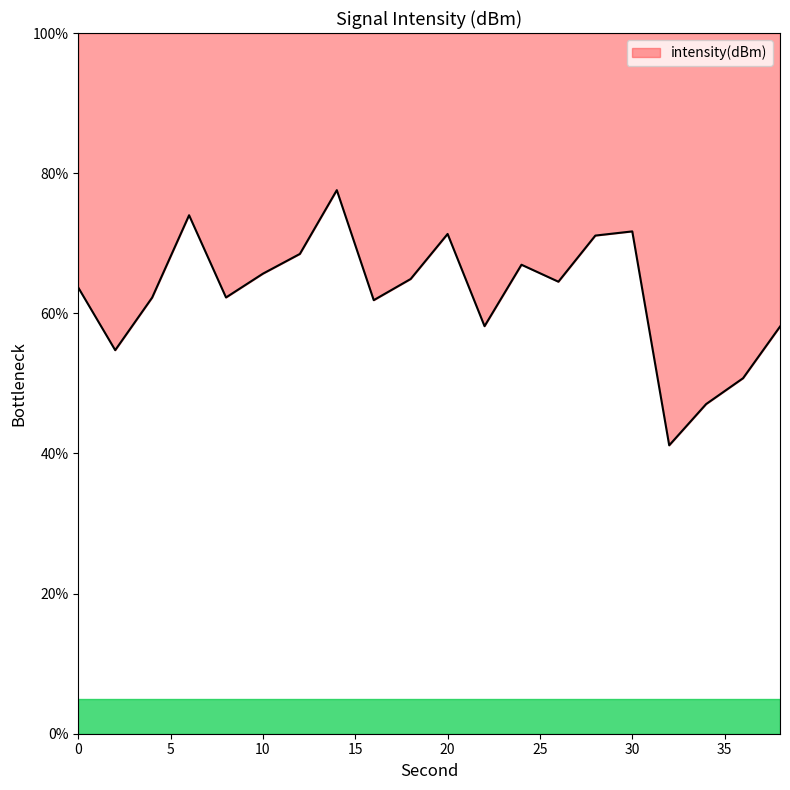

Reading left to right, what are all the values shown in this chart?

0=63.7	2=54.7	4=62.2	6=74.0	8=62.3	10=65.7	12=68.5	14=77.6	16=61.9	18=64.9	20=71.3	22=58.2	24=66.9	26=64.5	28=71.1	30=71.7	32=41.2	34=47.0	36=50.7	38=58.1